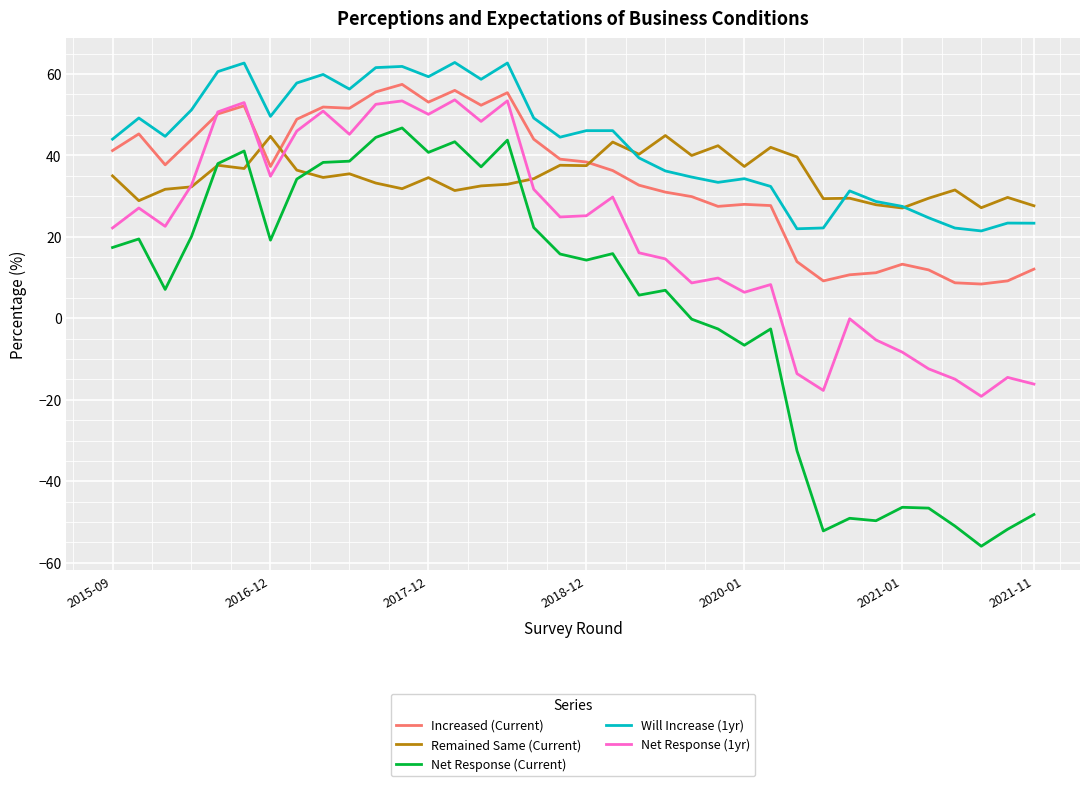

In Net Response (1yr), how many points are higher than both neighbors (excluding endpoints)?

11